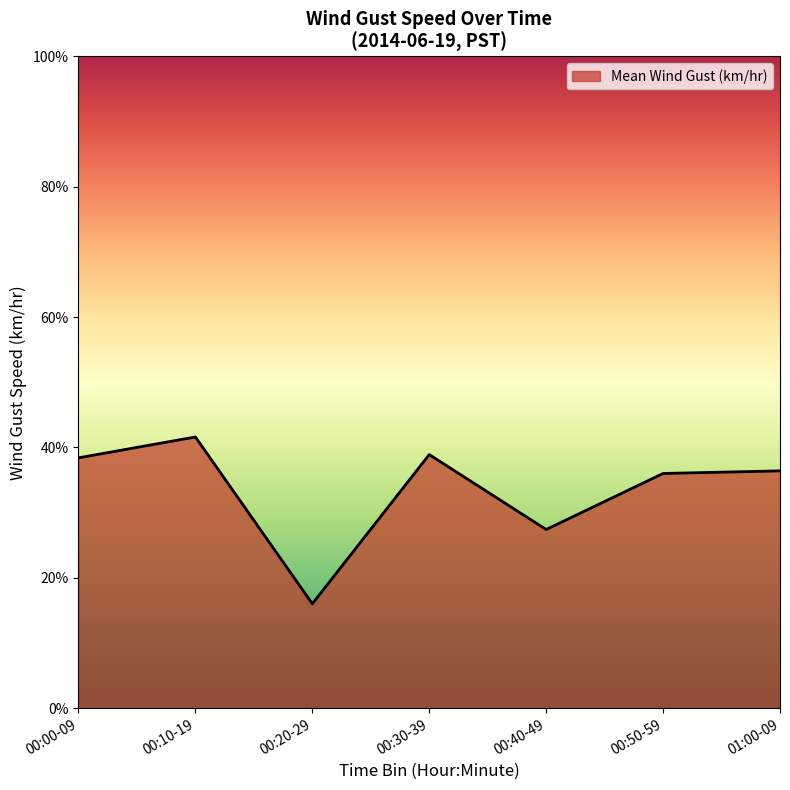

Which label corresponds to the smallest value in the chart?

00:20-29